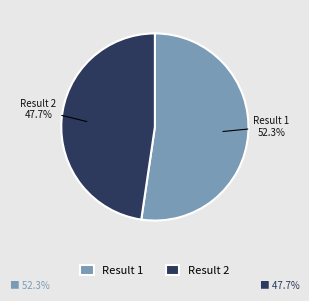

Count the number of slices in the pie.

2